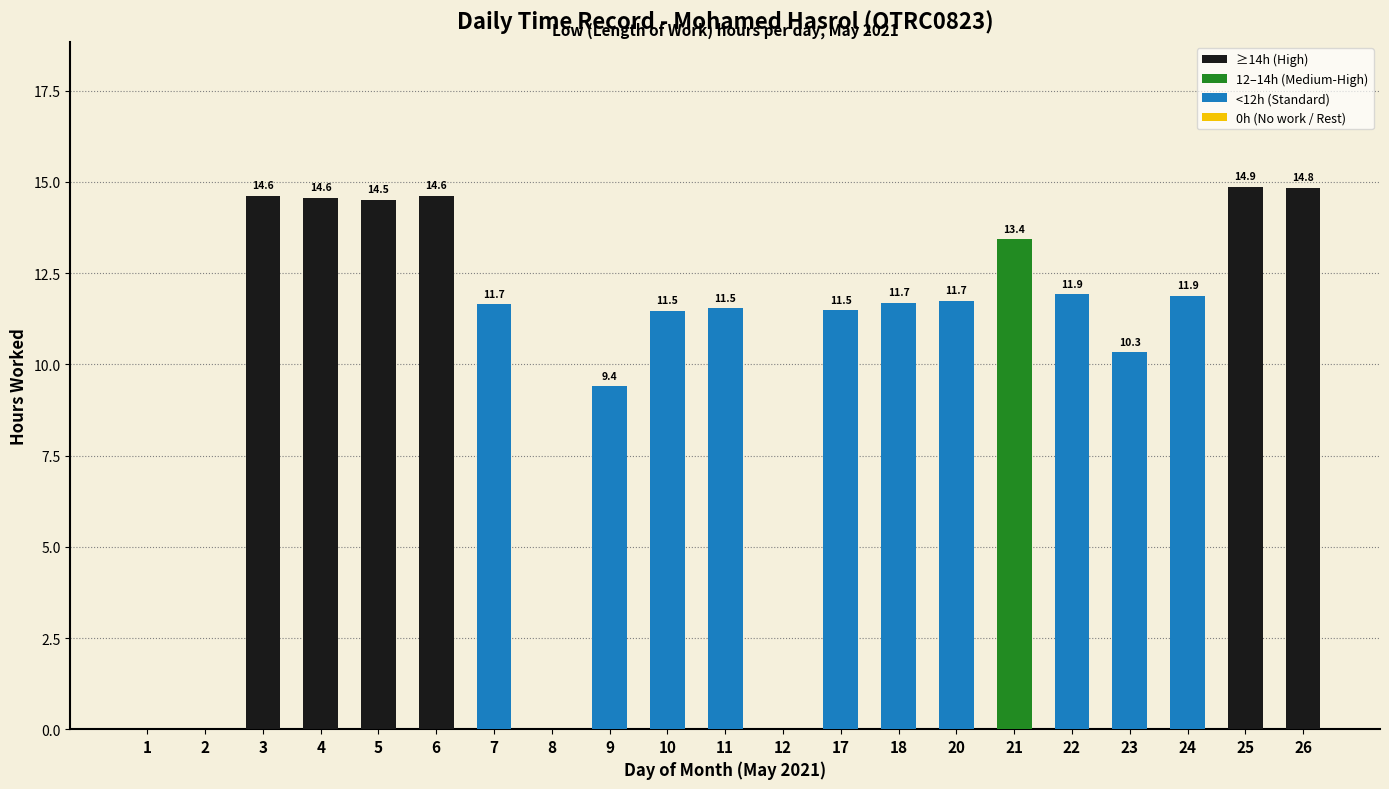

At which label does the data first exceed 11?

3